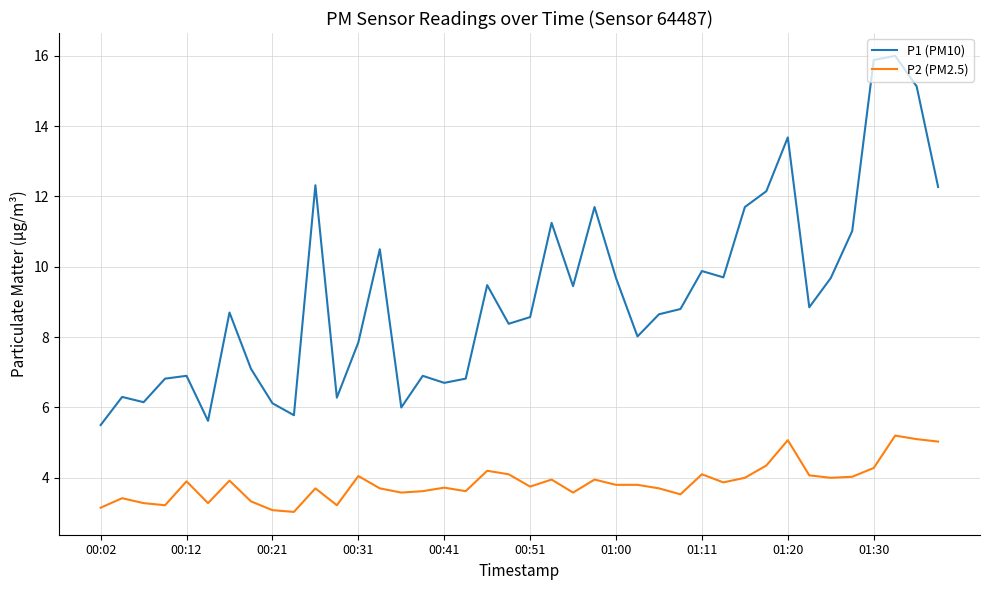

How many series are shown in this chart?

2